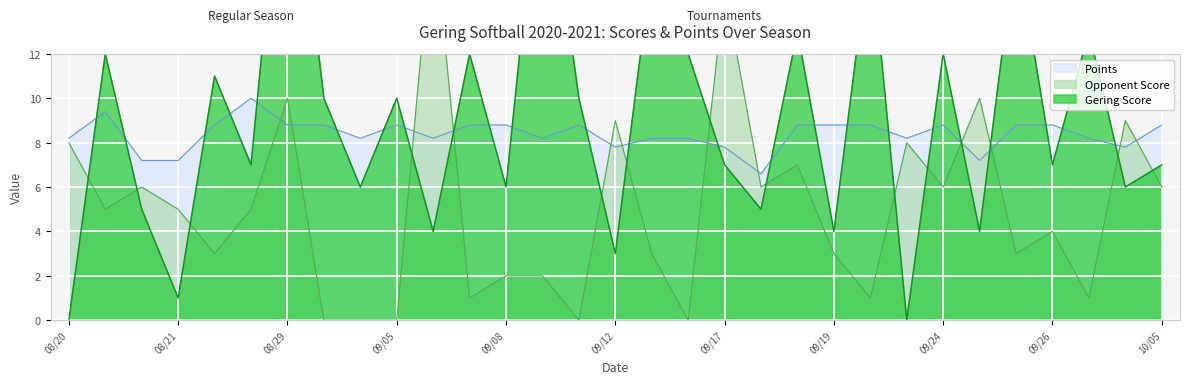

Is it true that Gering Score equals 2.3 at 09/05?

False